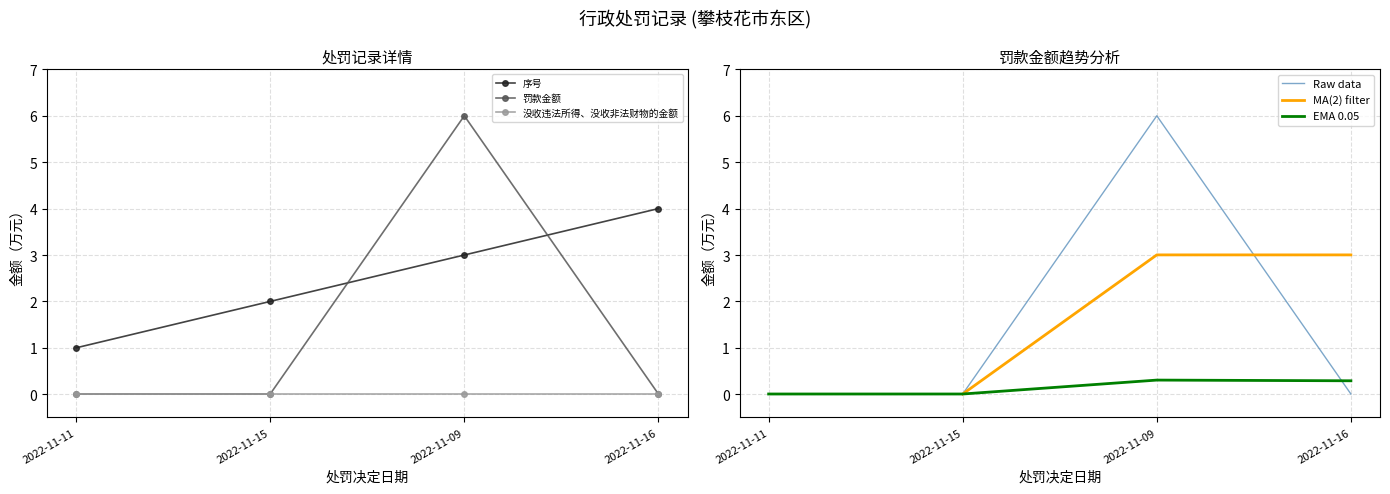

True or false: 序号 and 没收违法所得、没收非法财物的金额 cross at least once.

False